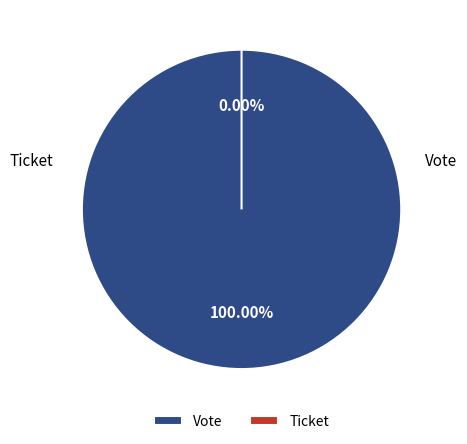

Which slice is the largest?

Vote